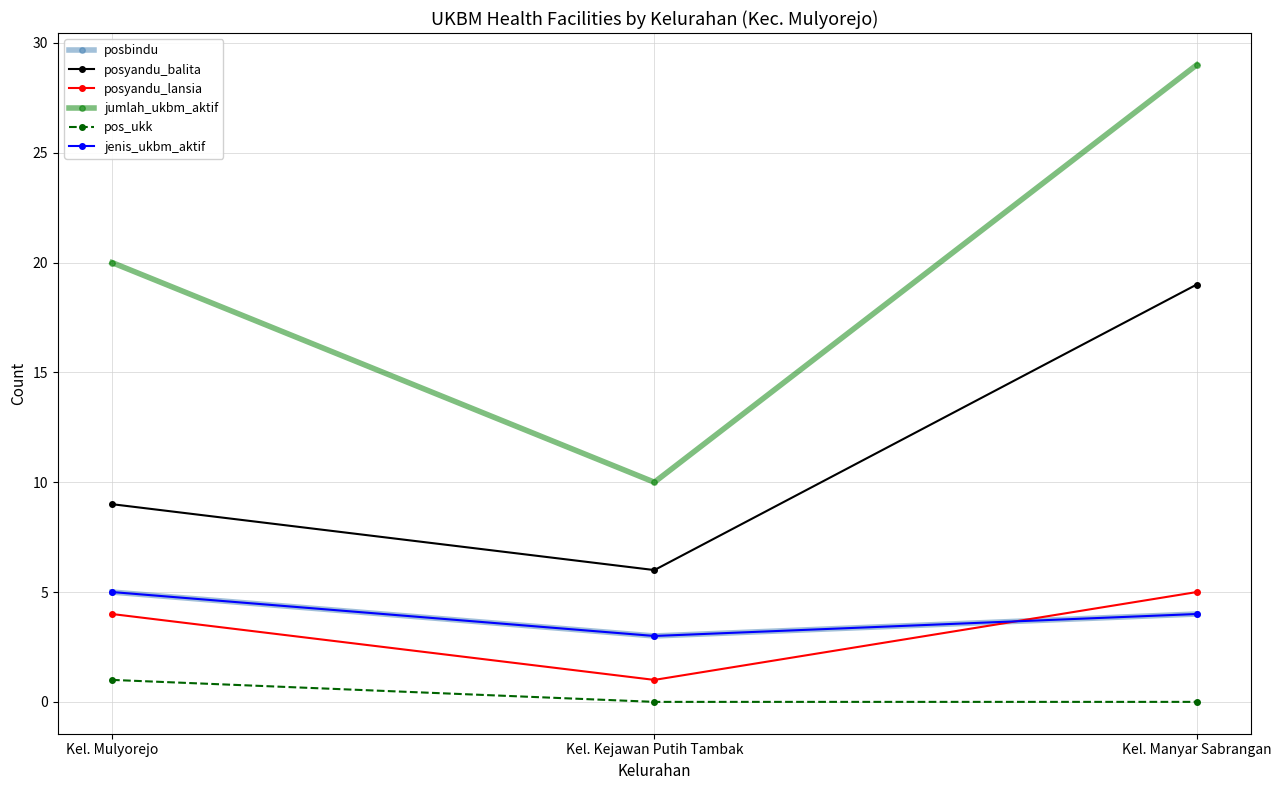

At which label does jenis_ukbm_aktif first exceed 4?

Kel. Mulyorejo